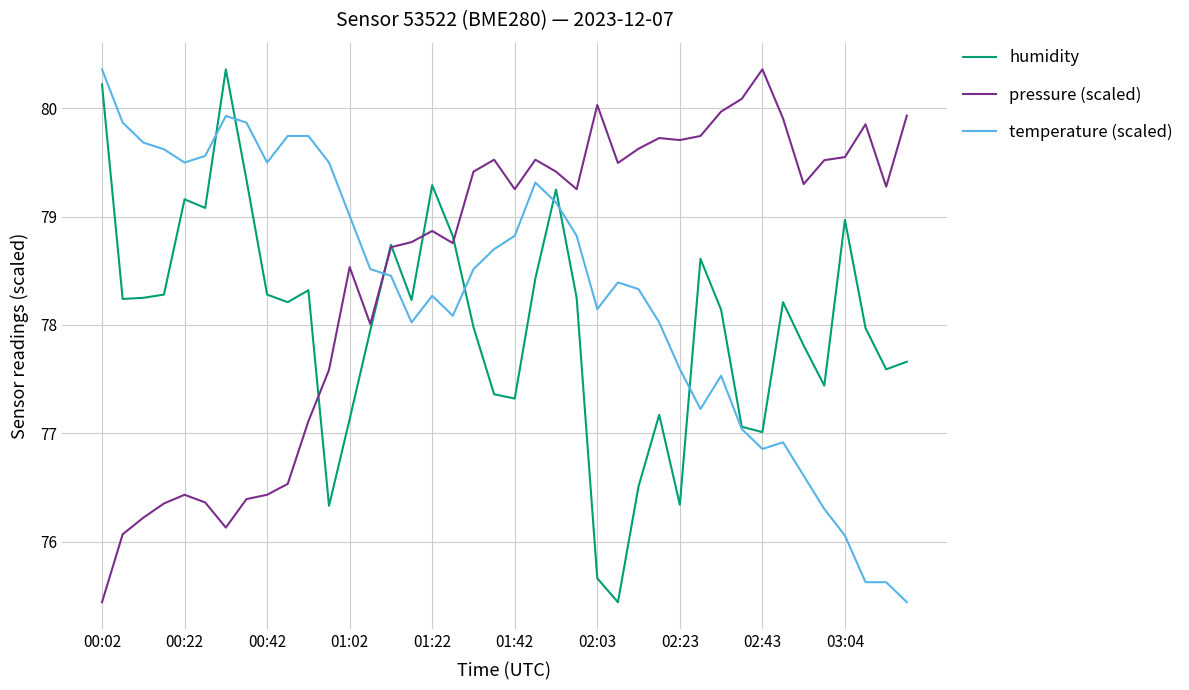

True or false: temperature (scaled) and pressure (scaled) intersect in this chart.

True